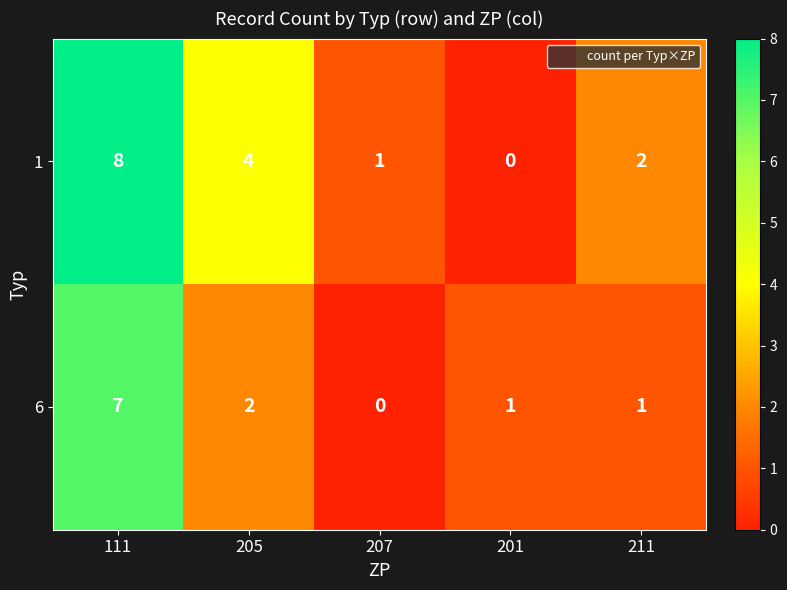

Which series changed the most between 205 and 211?

1